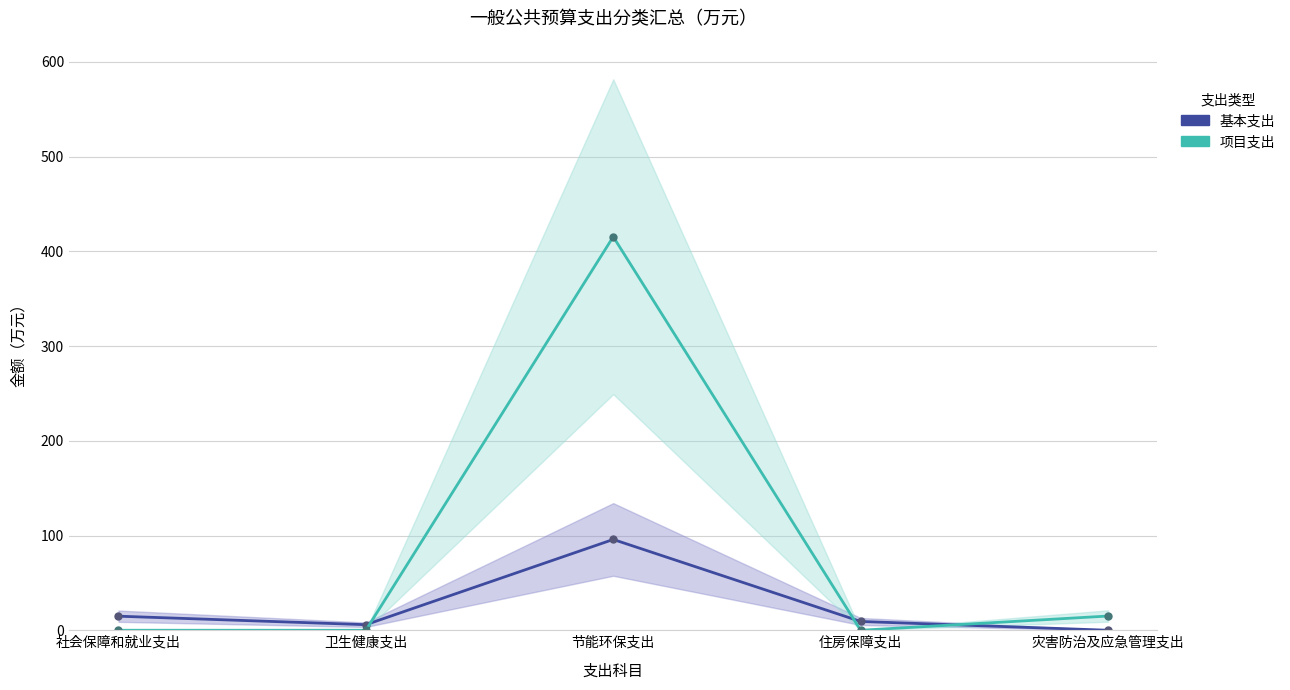

Reading left to right, what are all the values shown in this chart?

基本支出: 社会保障和就业支出=14.8	卫生健康支出=5.9	节能环保支出=95.8	住房保障支出=9.3	灾害防治及应急管理支出=0.0
项目支出: 社会保障和就业支出=0.0	卫生健康支出=0.0	节能环保支出=415.4	住房保障支出=0.0	灾害防治及应急管理支出=15.0